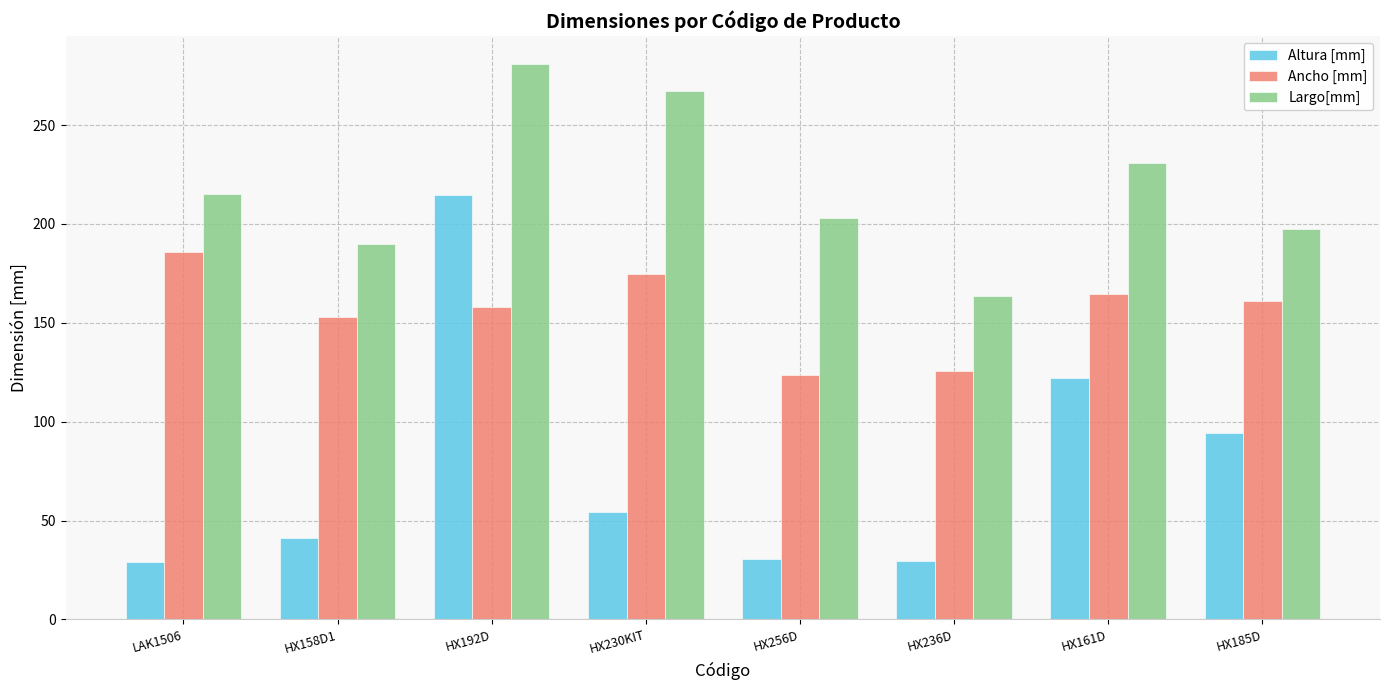

Is the value of Altura [mm] at HX158D1 greater than the value of Largo[mm] at HX236D?

No